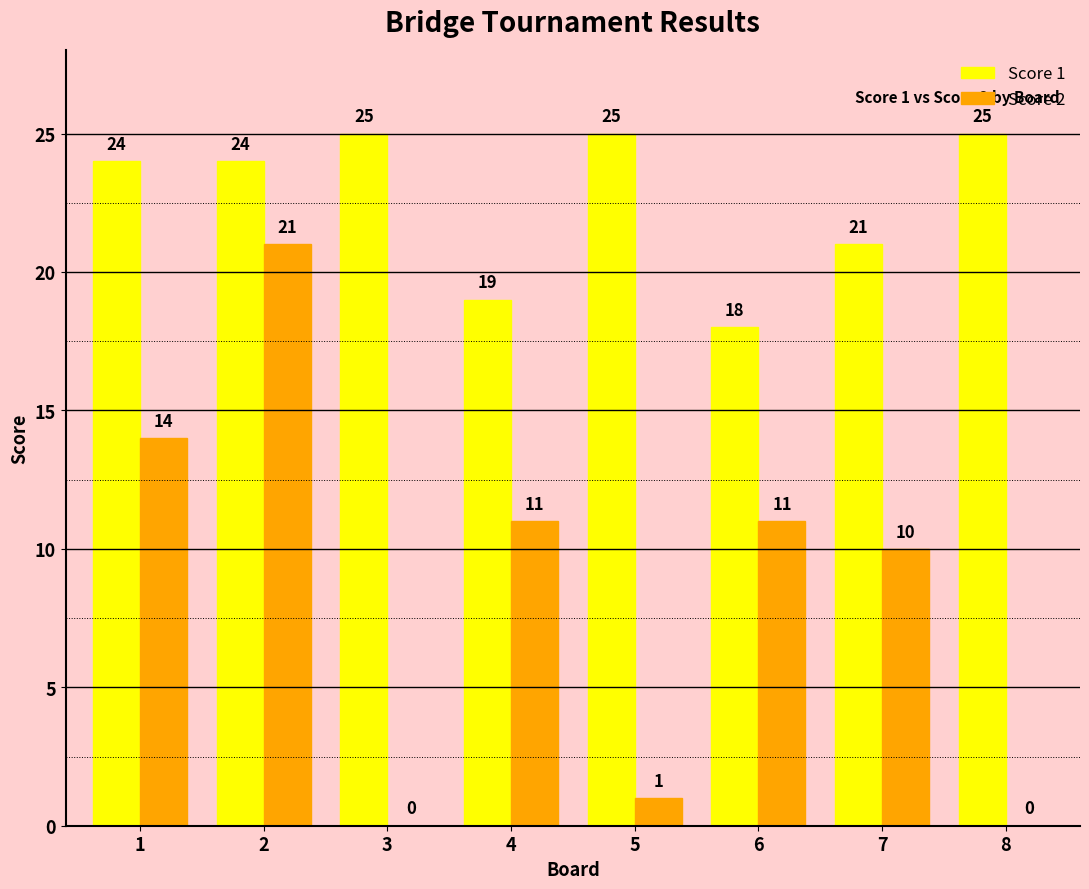

Reading left to right, what are all the values shown in this chart?

Score 1: 24	24	25	19	25	18	21	25
Score 2: 14	21	0	11	1	11	10	0